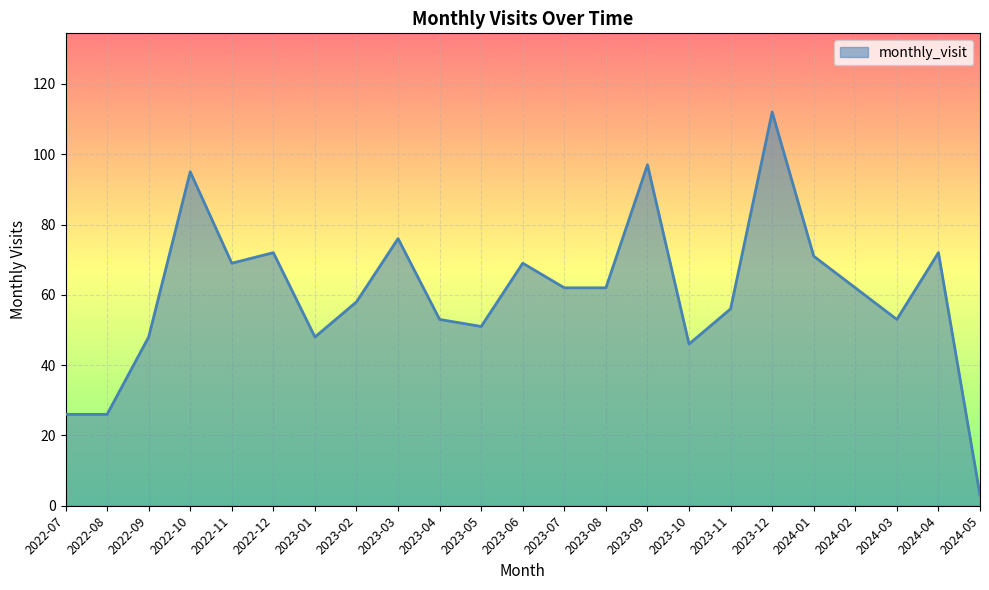

True or false: the data has more than 2 interior local peaks.

True